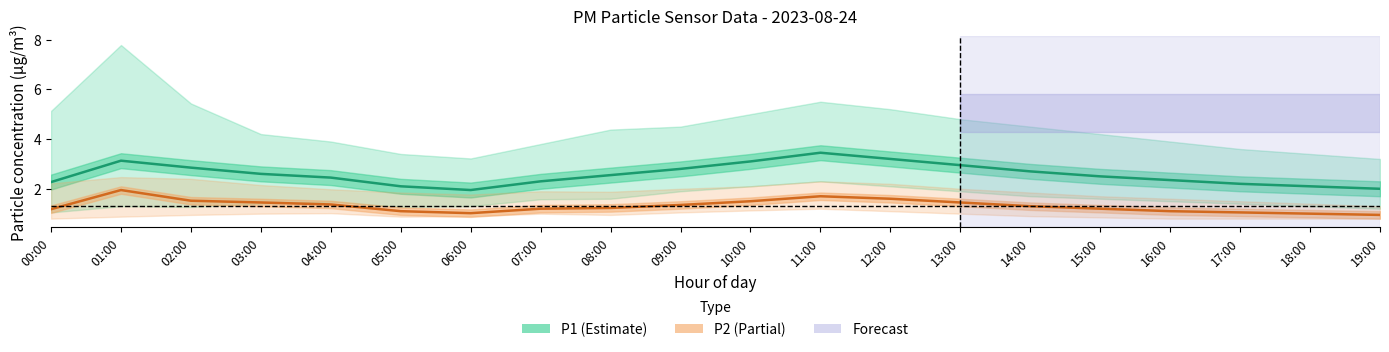

What is the value of the P1 (PM10) point at the 17th from the left?

2.4